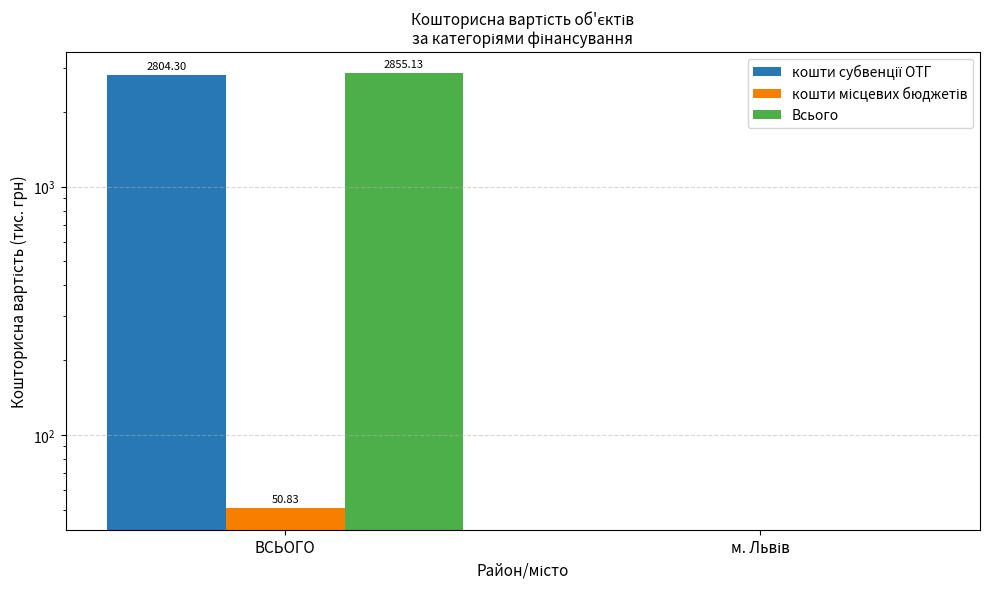

Which series has the largest range (max minus min)?

Всього